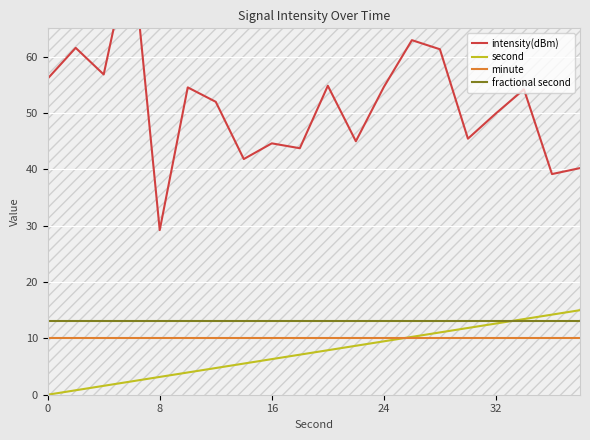

Is this an area chart (filled region under the line)?

No